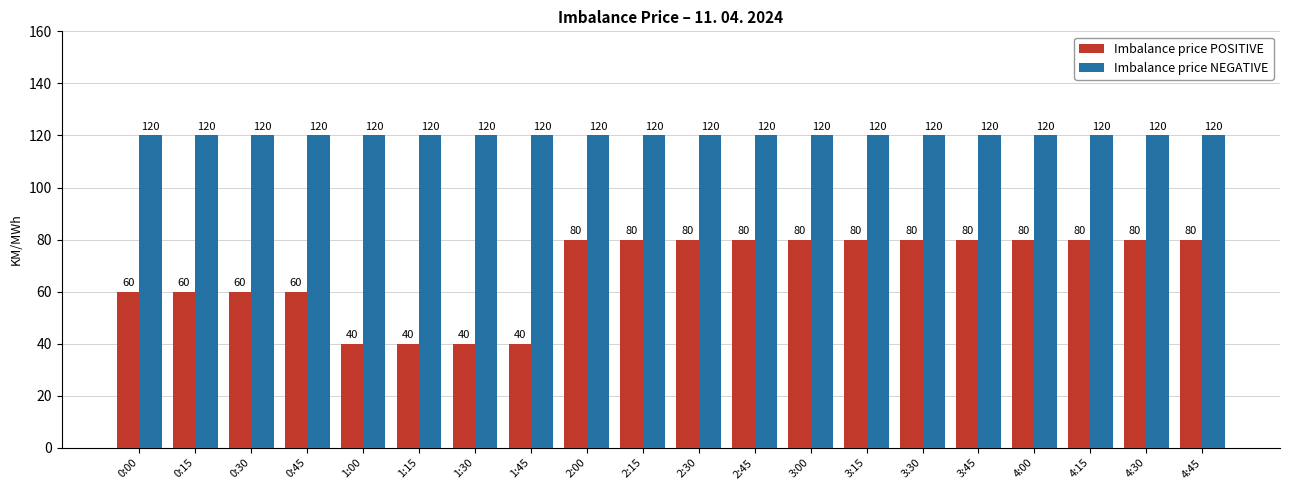

True or false: Imbalance price POSITIVE has a value of 17 at 1:45.

False